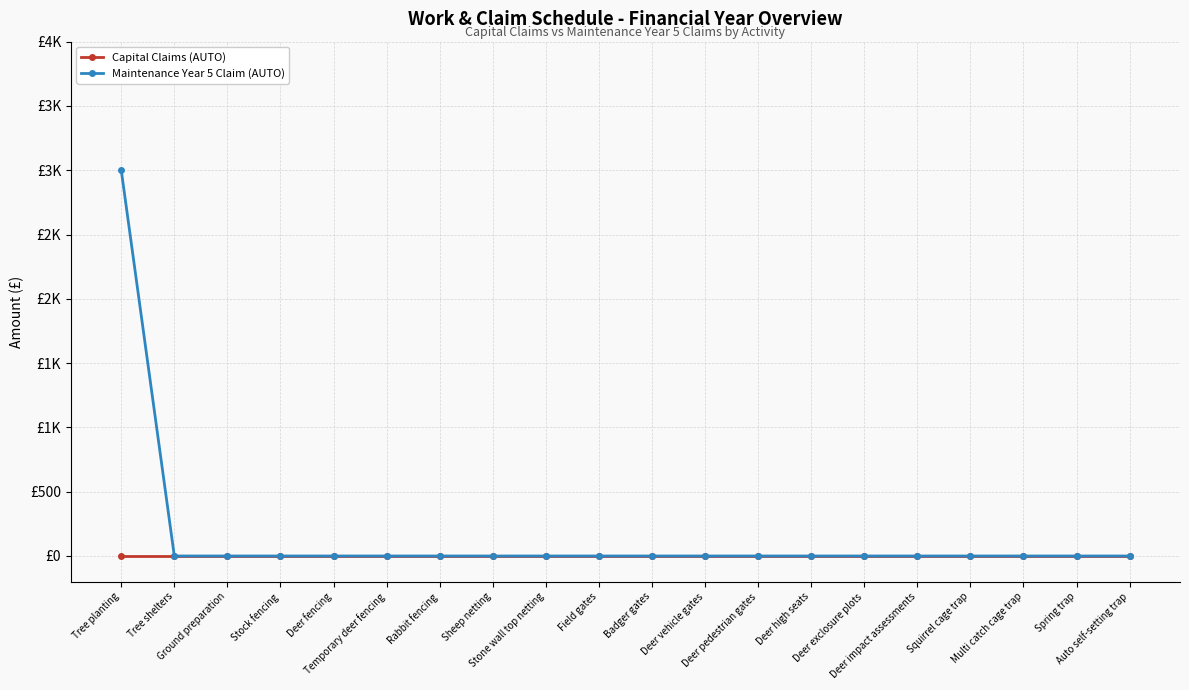

Which category has the lowest value in the Capital Claims (AUTO) series?

Tree planting